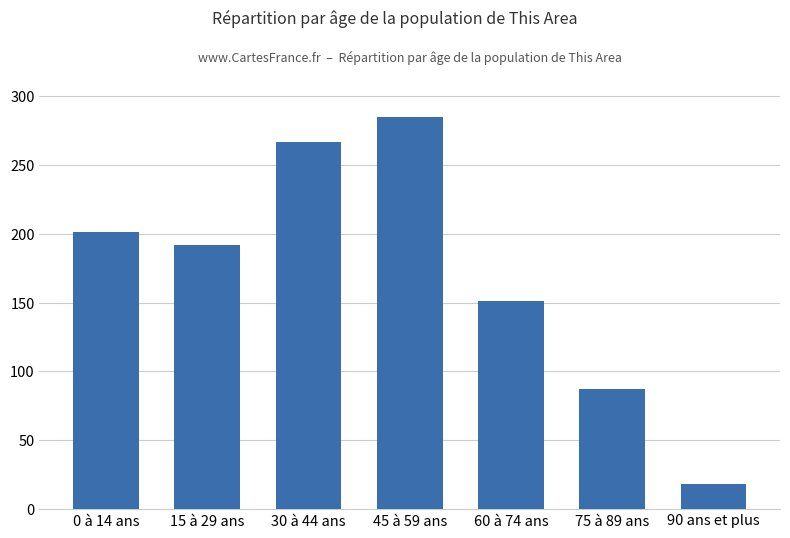

Is it true that the value at 0 à 14 ans is 47?

False